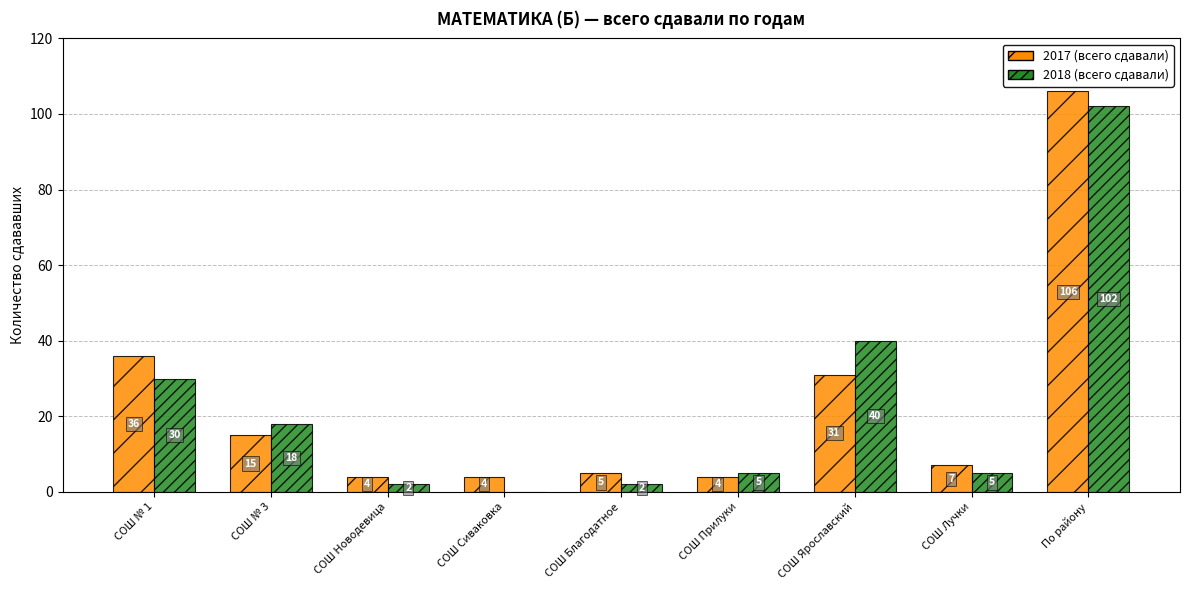

Between СОШ Сиваковка and СОШ Прилуки, which series saw the biggest shift?

2018 (всего сдавали)